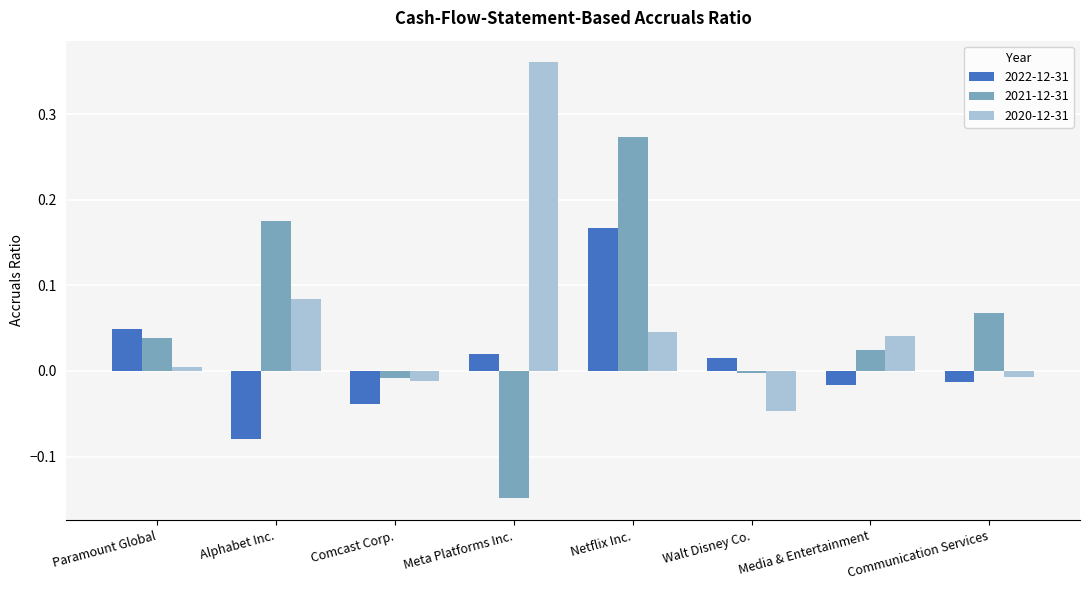

The 2022-12-31 series shows -0.0 at Communication Services. True or false?

True